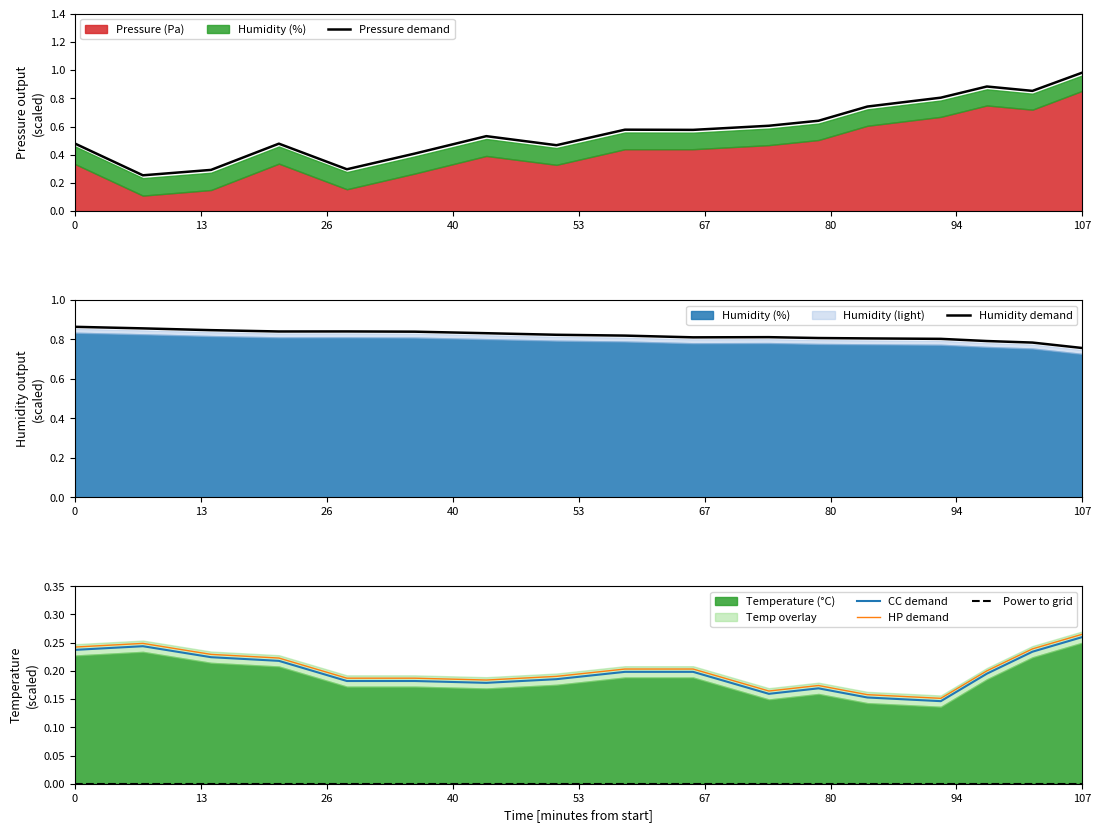

What is the difference between the maximum and minimum values in the HP demand series?

0.1